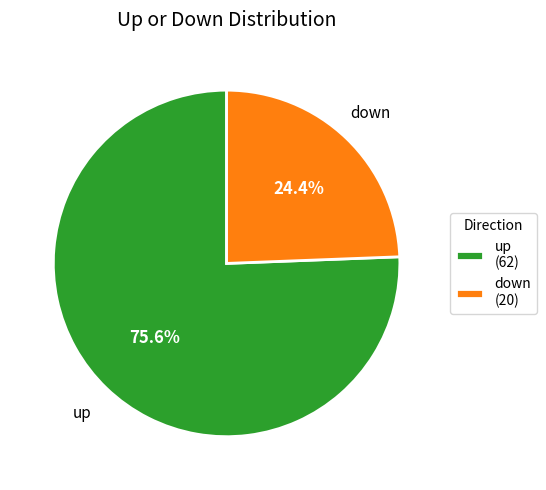

What percentage is the down slice, to the nearest percent?

24%